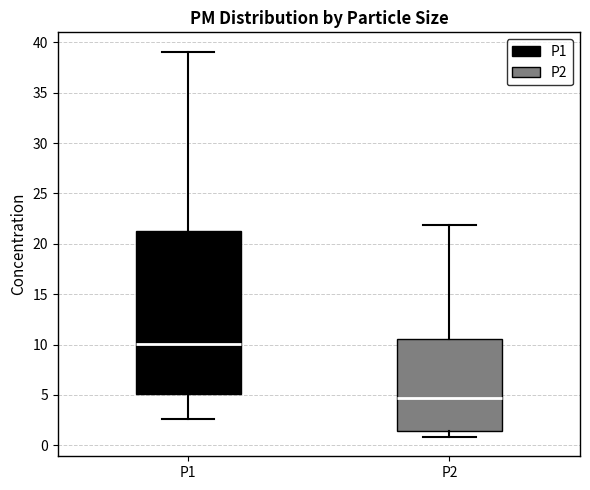

Which box's median line is the lowest?

P2